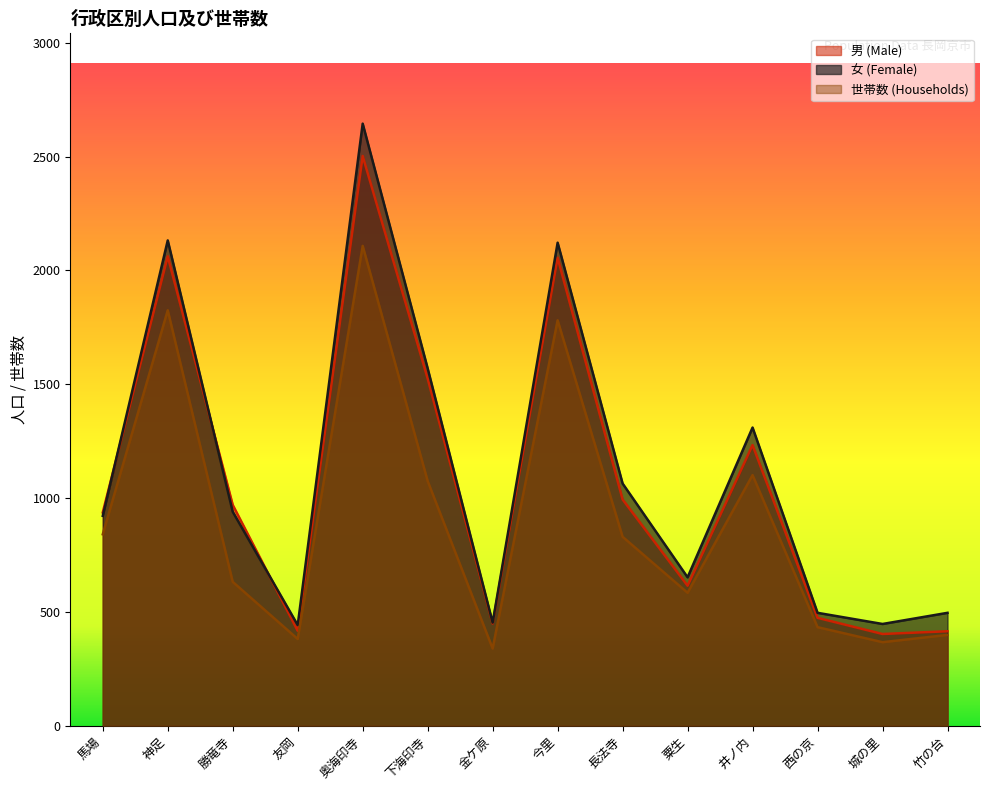

Which label corresponds to the smallest value in the chart?

金ケ原